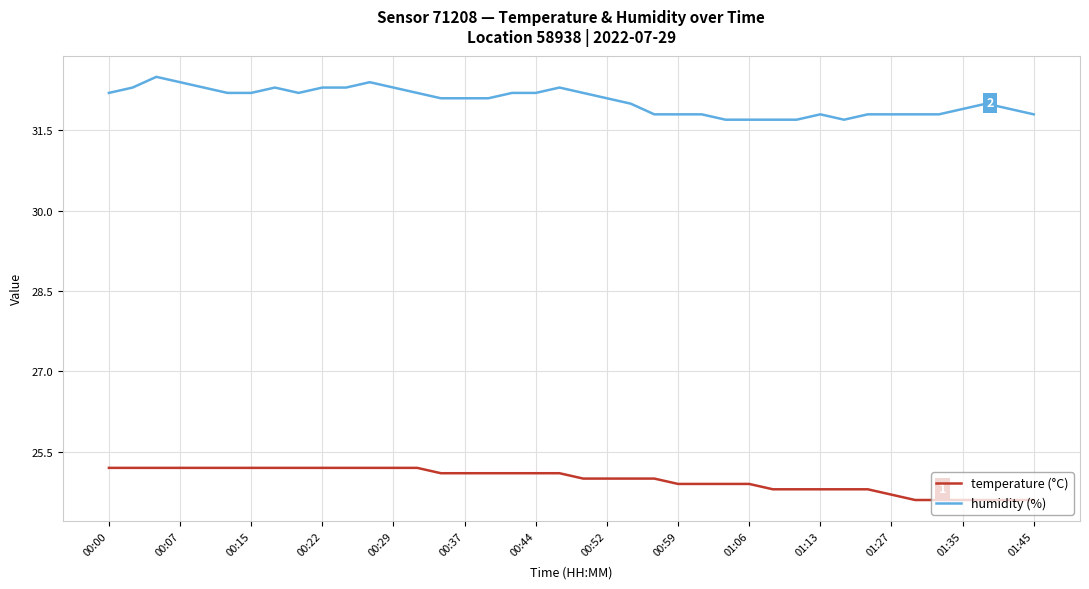

Does the chart display data point markers on the line(s)?

No